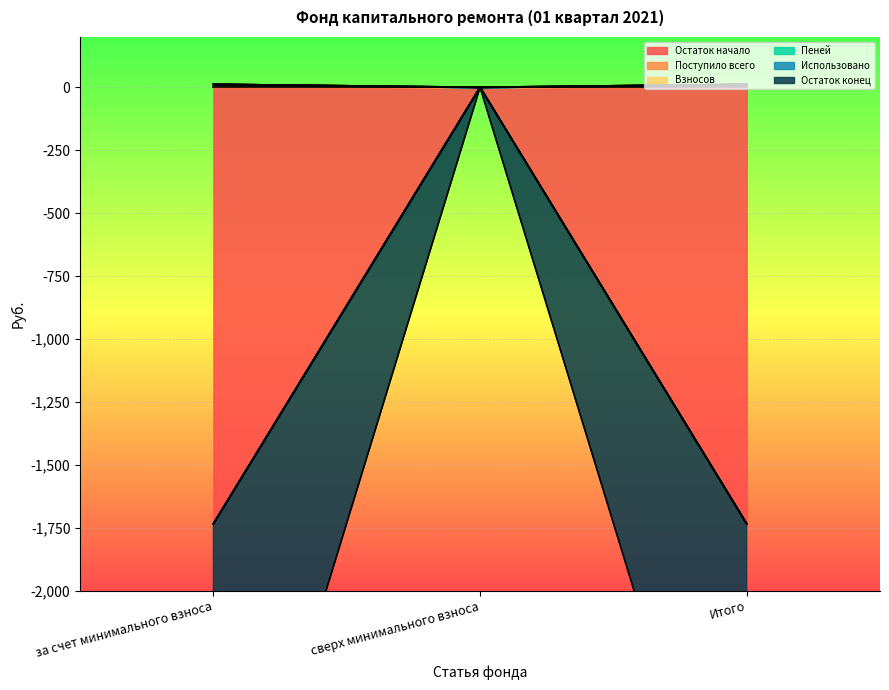

Which series changed the most between за счет минимального взноса and сверх минимального взноса?

Остаток начало